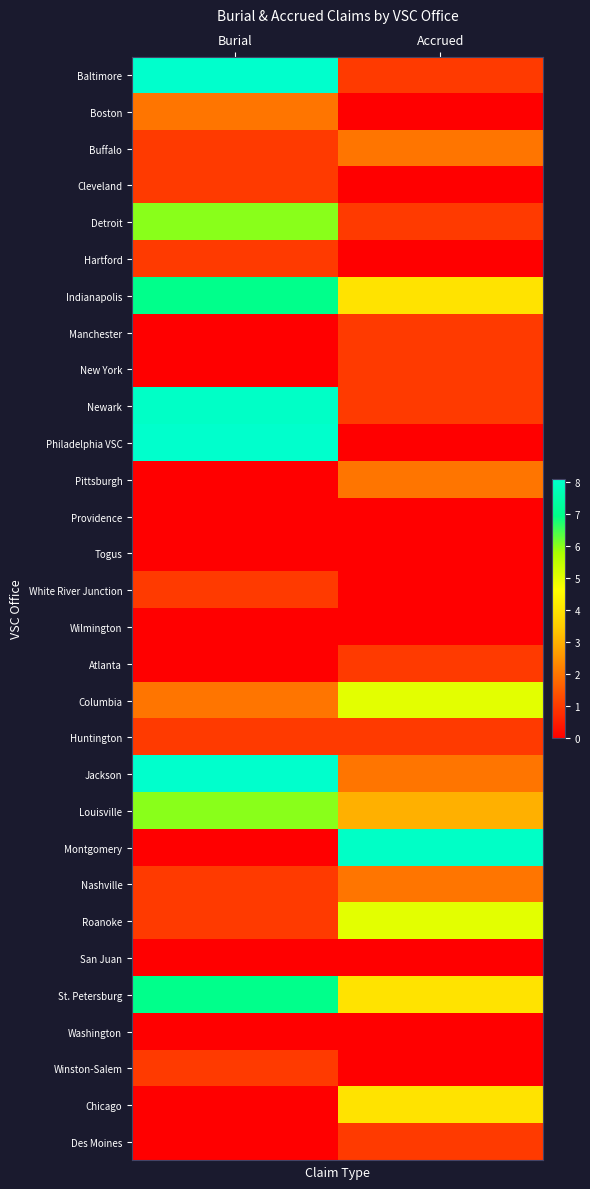

Which series has the largest range (max minus min)?

Philadelphia VSC